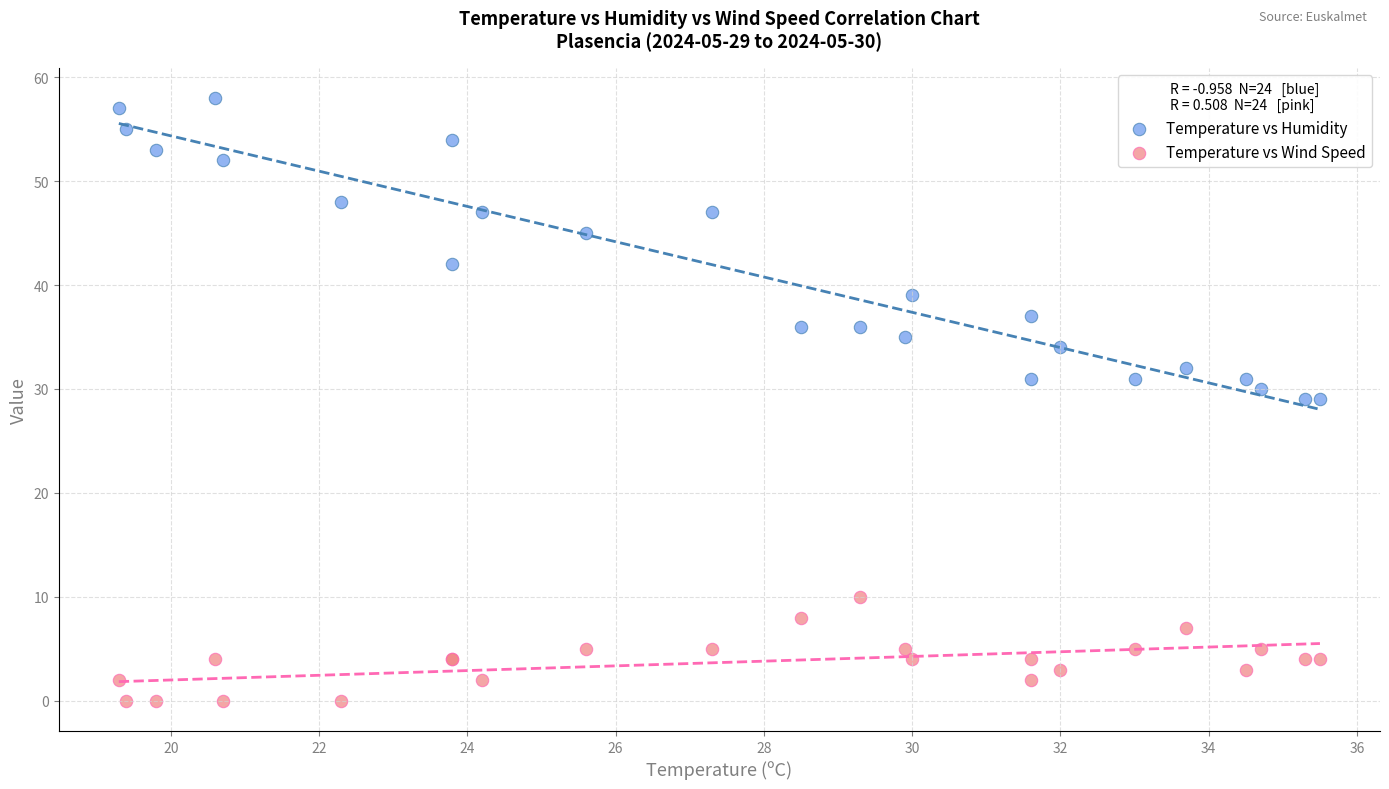

Which series has the largest Y range (max minus min)?

Temperature vs Humidity